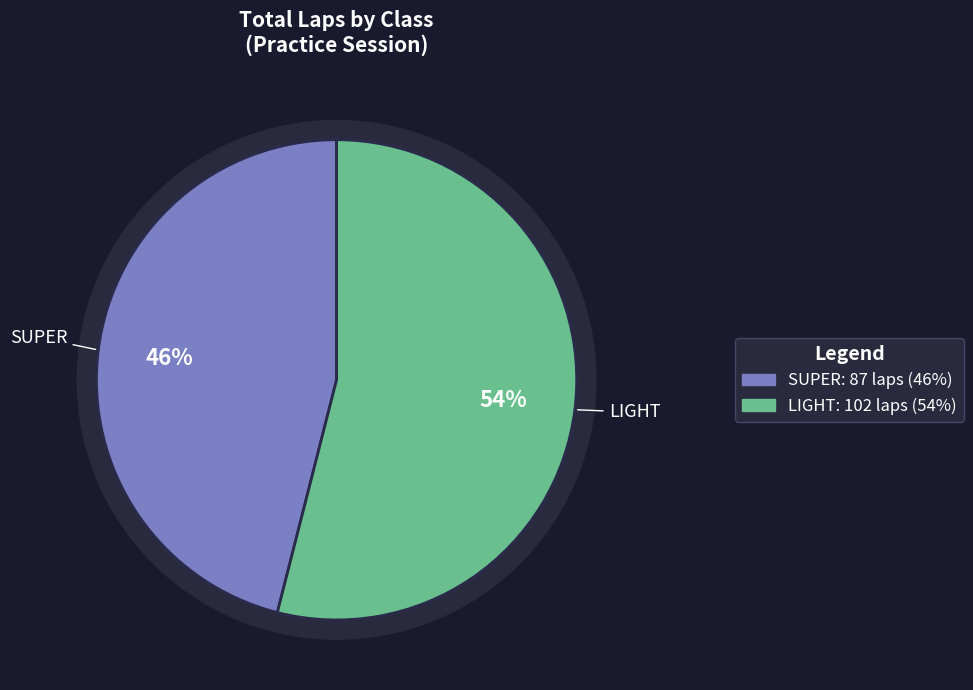

Is SUPER the majority of the pie?

No